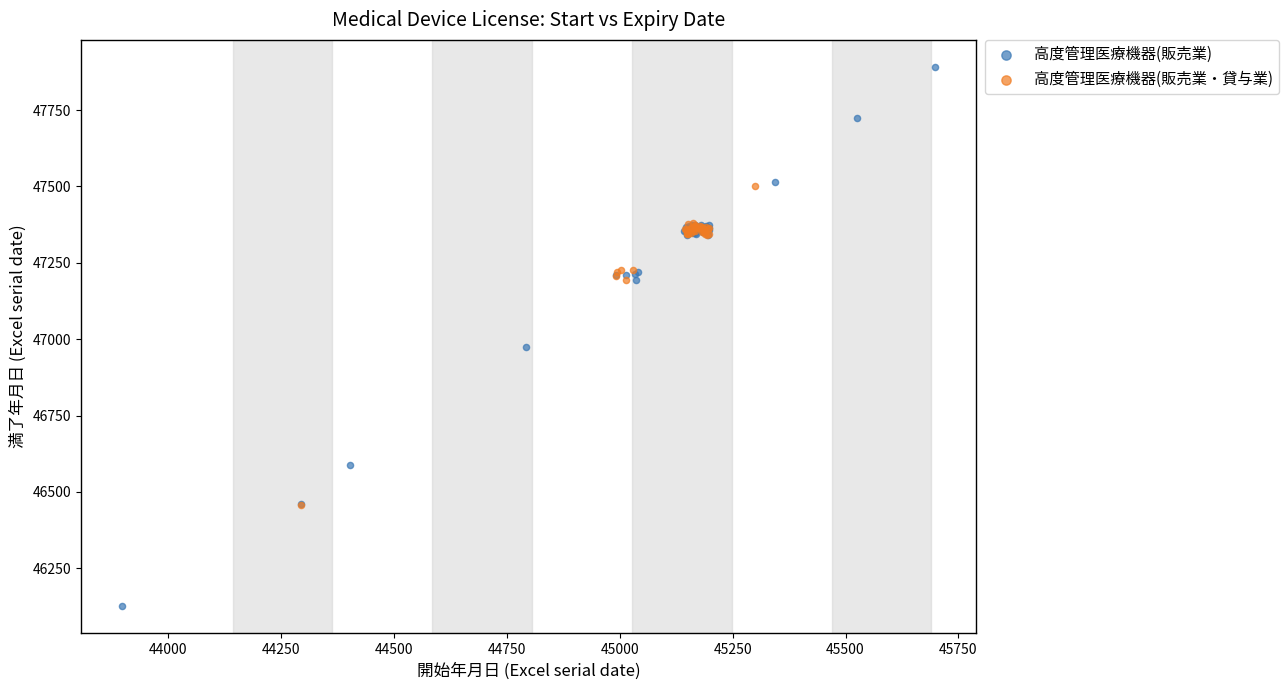

Which series has the widest spread of Y values?

高度管理医療機器(販売業)